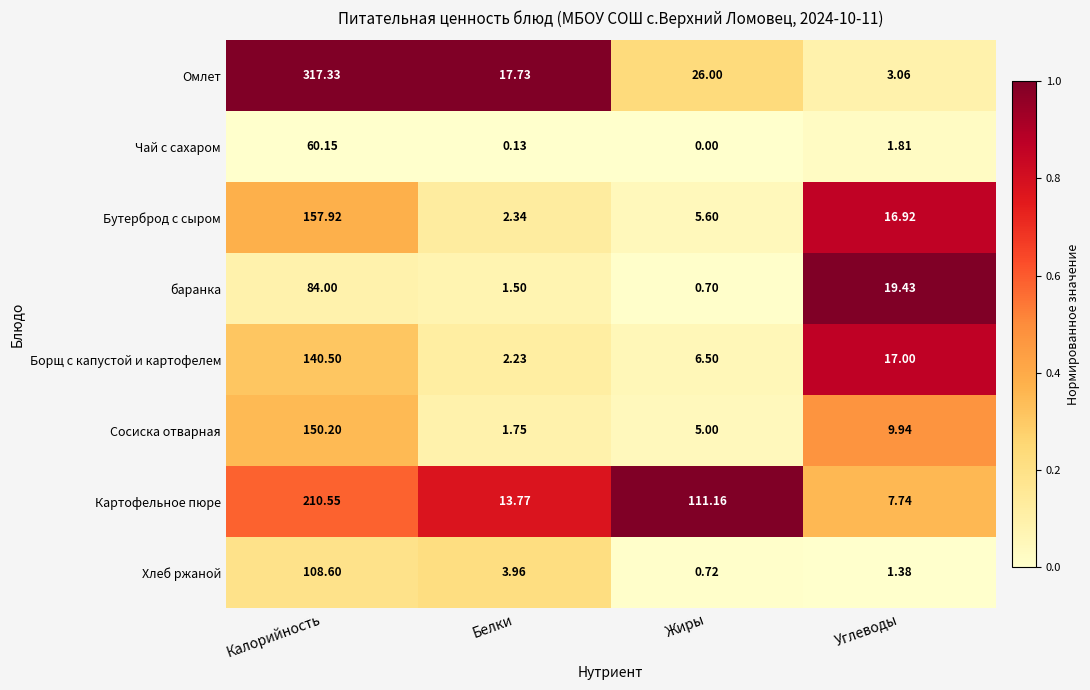

Count the number of categories in the chart.

4